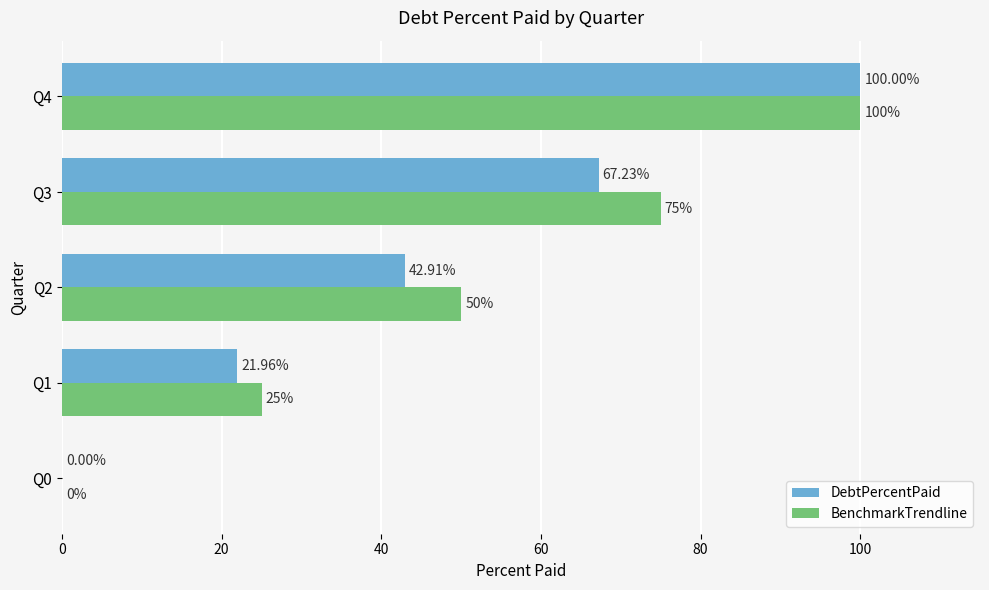

What is the total value across all series at Q4?

200.0